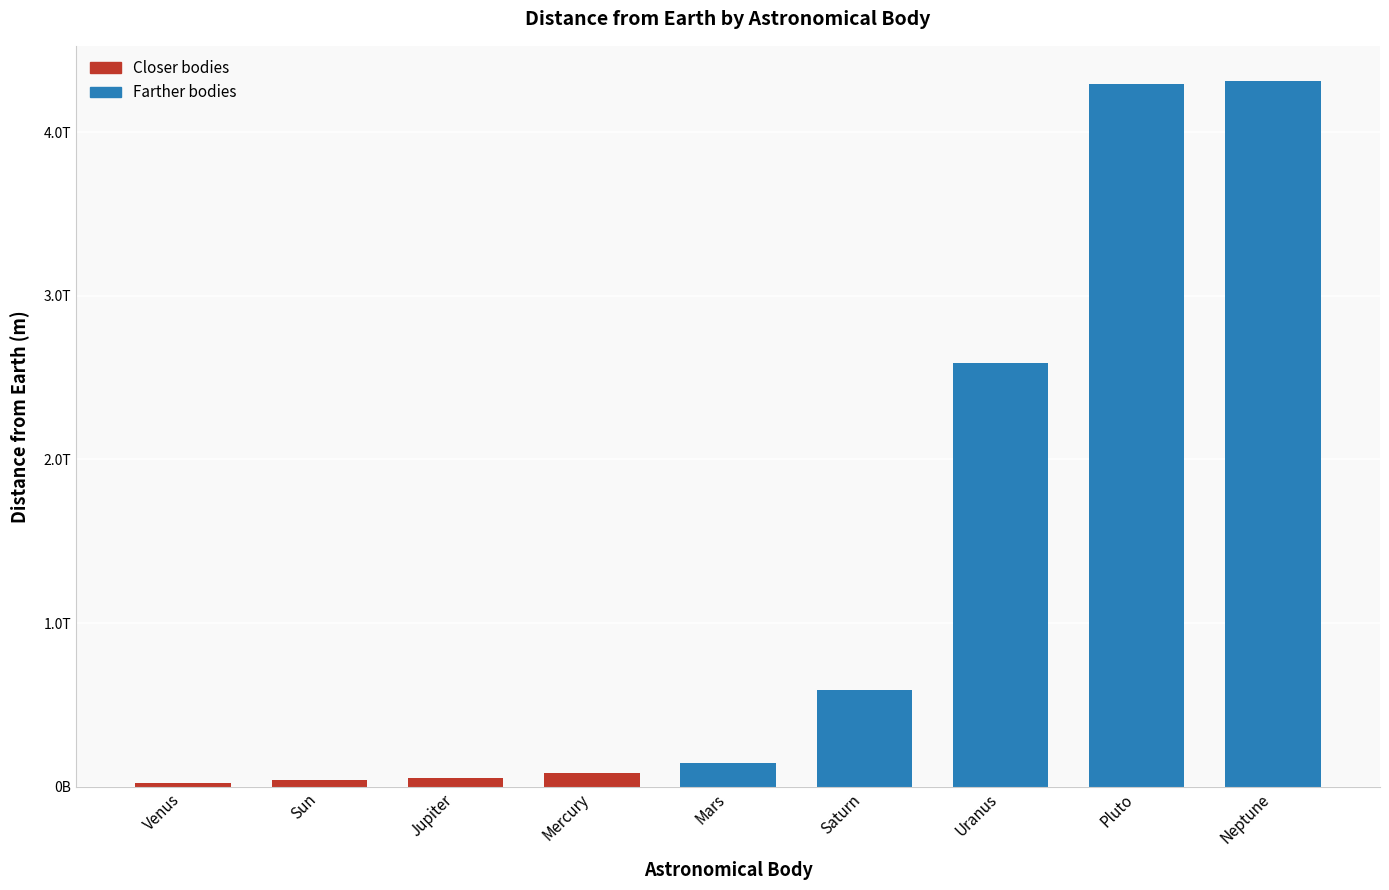

Are the bars horizontal?

No